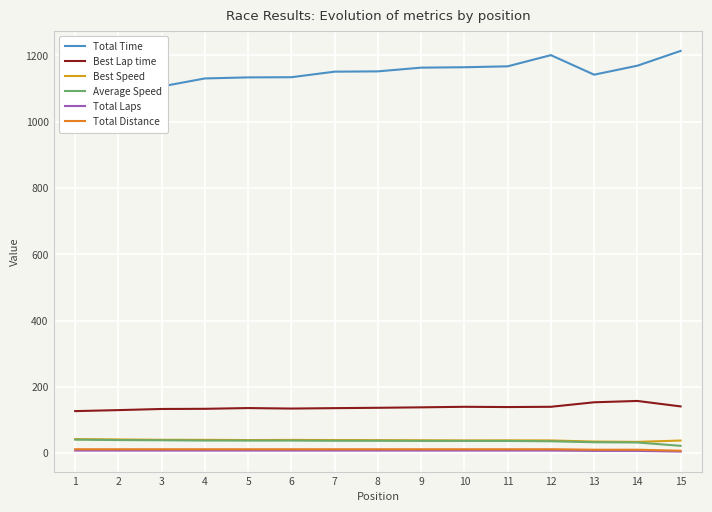

Reading left to right, extract all data points from this chart.

Total Time: 1=1055.2	2=1090.0	3=1106.5	4=1130.7	5=1133.9	6=1134.4	7=1151.1	8=1152.0	9=1163.2	10=1164.5	11=1167.2	12=1201.0	13=1142.0	14=1169.1	15=1213.7
Best Lap time: 1=127.0	2=130.0	3=133.5	4=134.0	5=136.2	6=134.7	7=136.0	8=137.0	9=138.4	10=140.0	11=139.2	12=140.0	13=153.6	14=157.7	15=141.2
Best Speed: 1=42.5	2=41.5	3=40.5	4=40.3	5=39.7	6=40.1	7=39.7	8=39.4	9=39.0	10=38.6	11=38.8	12=38.6	13=35.1	14=34.2	15=38.2
Average Speed: 1=40.9	2=39.6	3=39.0	4=38.2	5=38.1	6=38.1	7=37.5	8=37.5	9=37.1	10=37.1	11=37.0	12=36.0	13=33.1	14=32.3	15=22.2
Total Laps: 1=8.0	2=8.0	3=8.0	4=8.0	5=8.0	6=8.0	7=8.0	8=8.0	9=8.0	10=8.0	11=8.0	12=8.0	13=7.0	14=7.0	15=5.0
Total Distance: 1=12.0	2=12.0	3=12.0	4=12.0	5=12.0	6=12.0	7=12.0	8=12.0	9=12.0	10=12.0	11=12.0	12=12.0	13=10.5	14=10.5	15=7.5